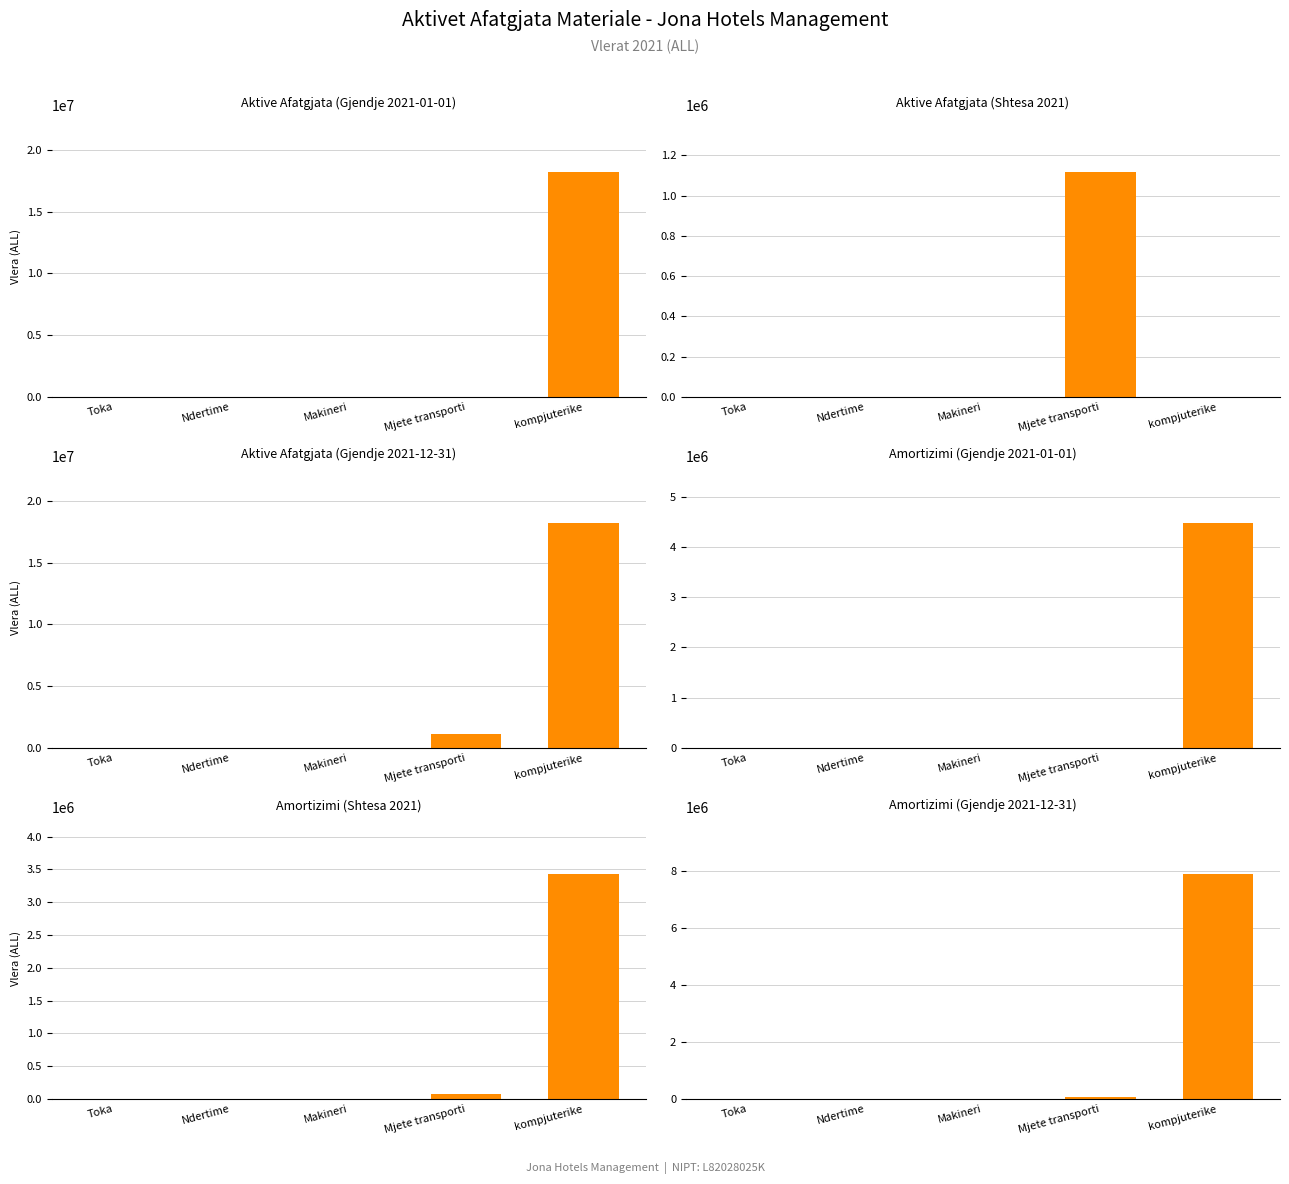

What is the difference between the maximum and minimum values in the Aktive Afatgjata (Gjendje 2021-12-31) series?

18209460